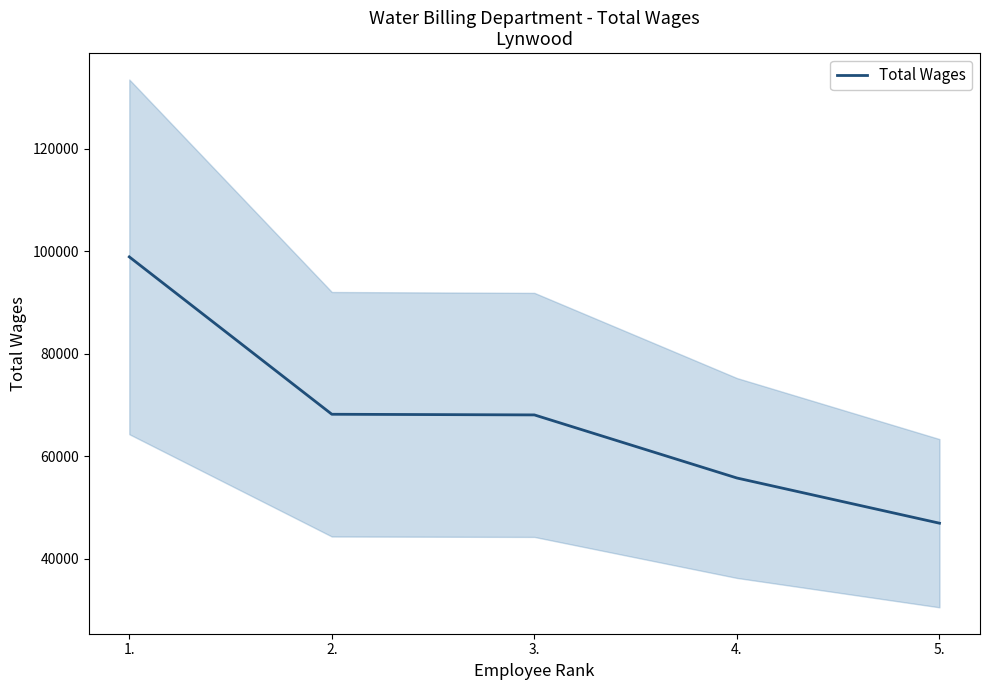

What is the ratio of the value at 2. to the value at 5.?

1.5